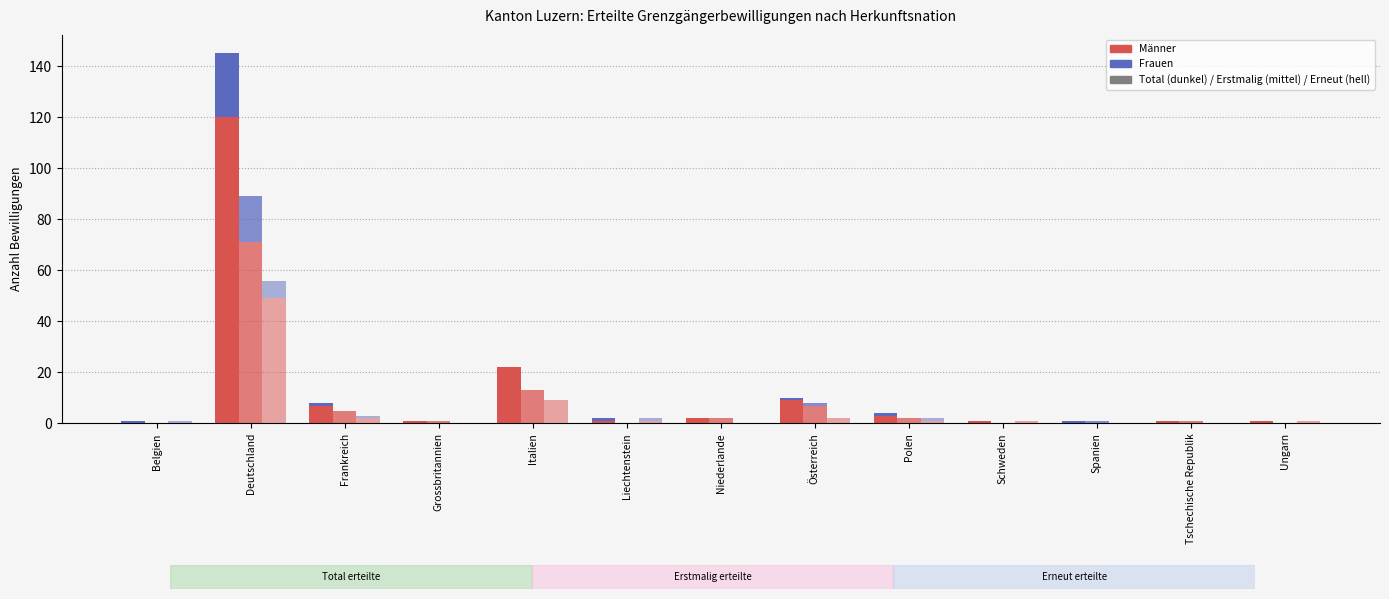

What is the maximum value for Frauen (Total)?

25